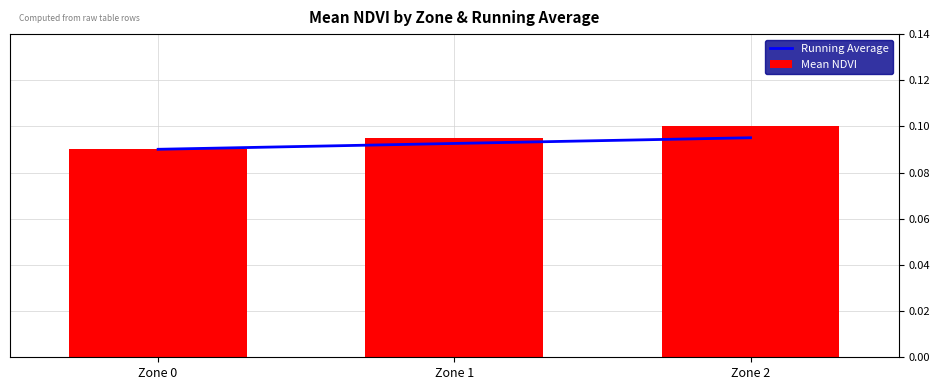

Rank the series by their maximum value, from highest to lowest.

Mean NDVI, Running Average